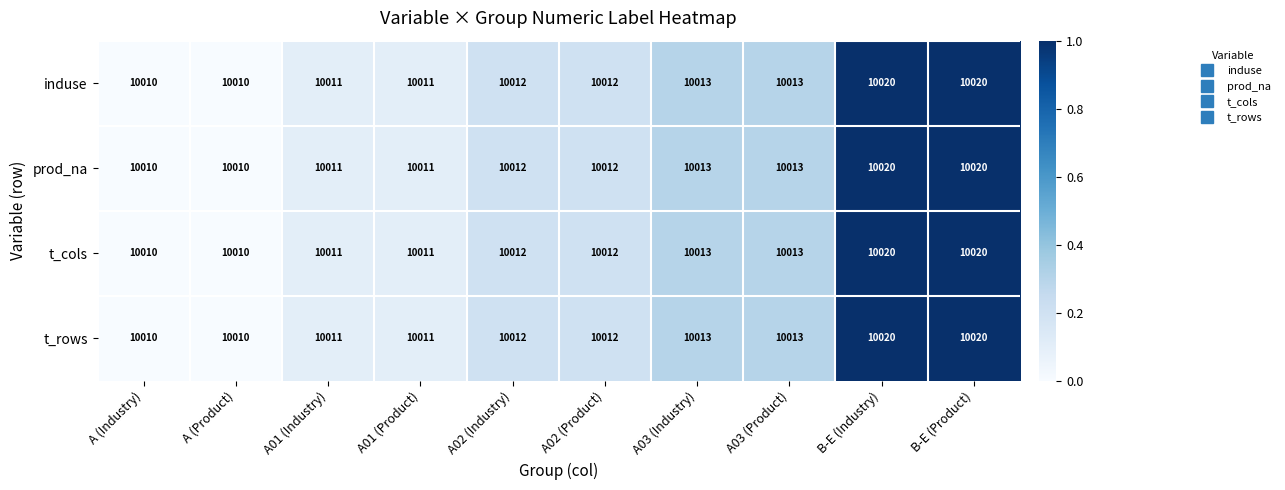

What is the total value across all series at A01 (Industry)?

40044